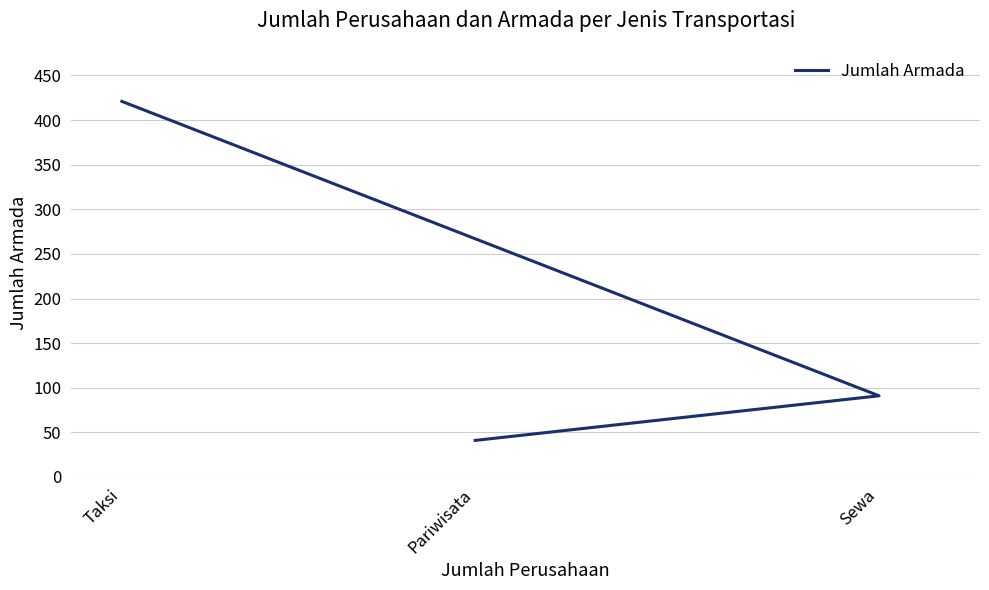

The chart shows a value of 139 at Sewa. True or false?

False